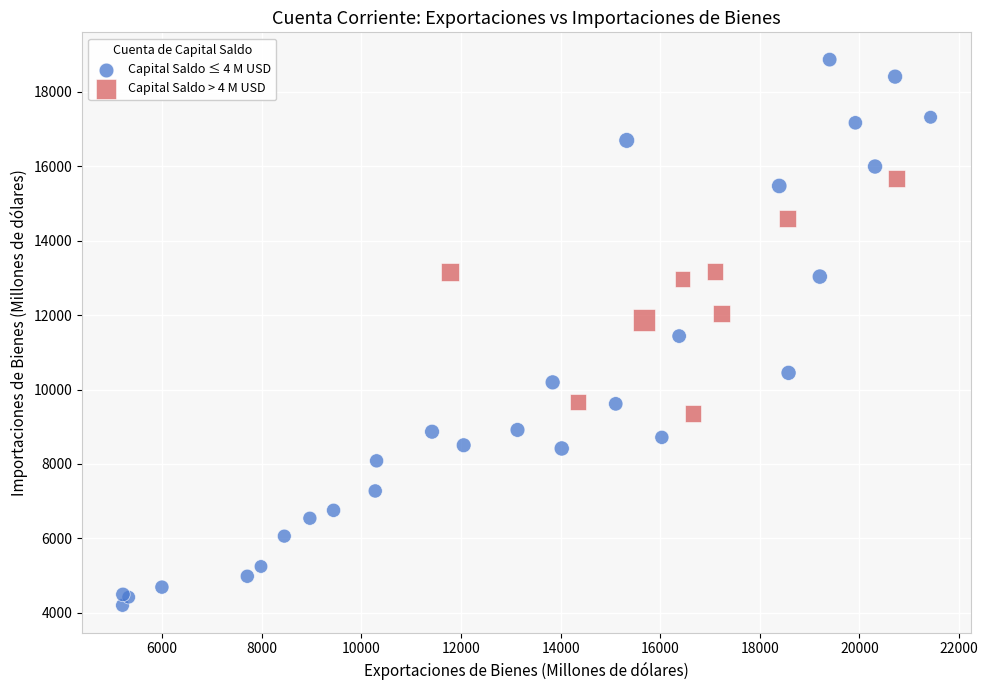

Which series contains the highest Y value?

Capital Saldo ≤ 4 M USD